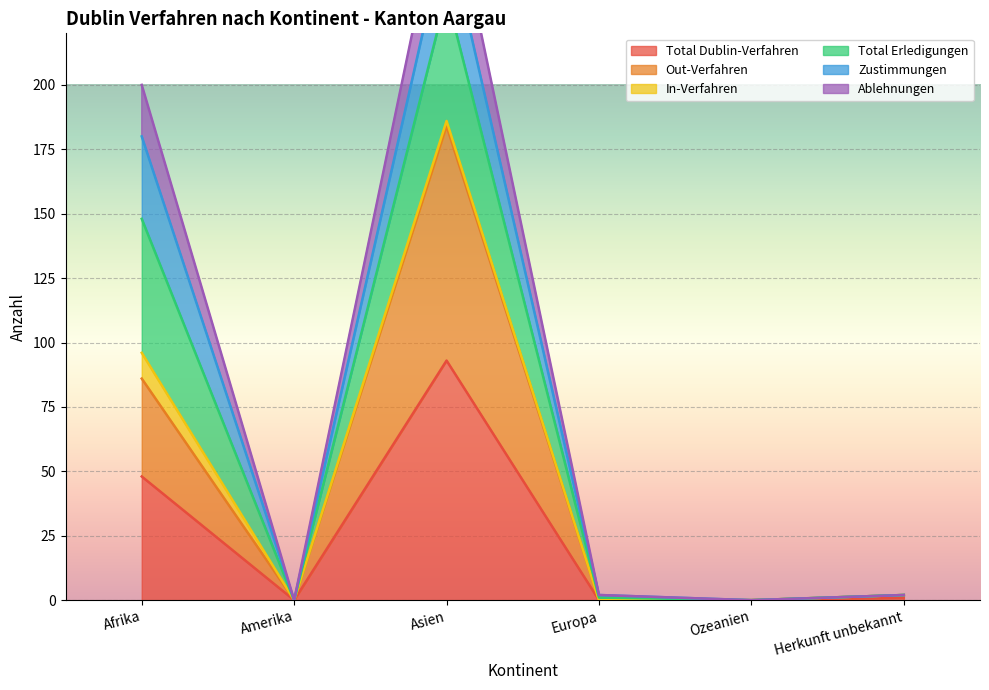

What value does the Total Dublin-Verfahren series have at Afrika, to the nearest 10?

50